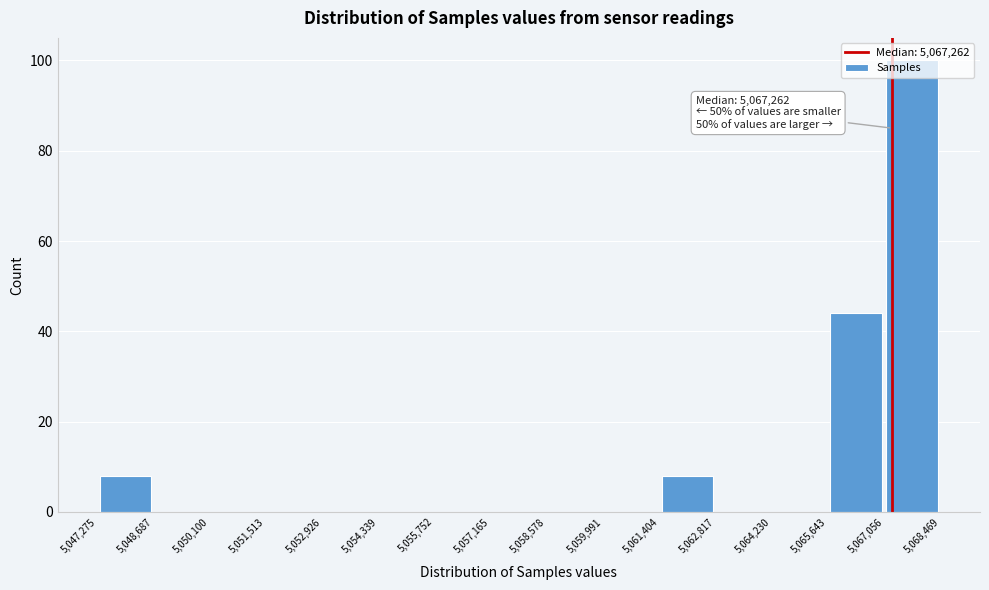

Which range on the x-axis has the tallest bar?

5,067,056 to 5,068,469